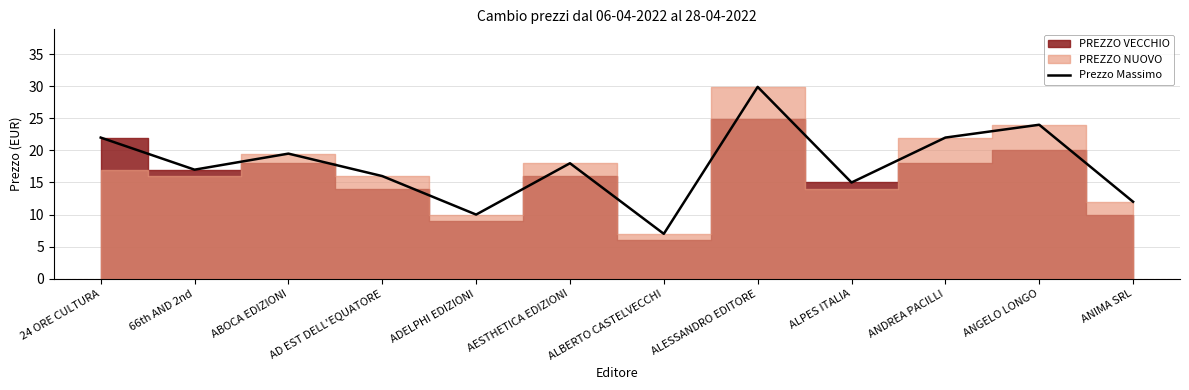

What is the sum of all values?

212.4